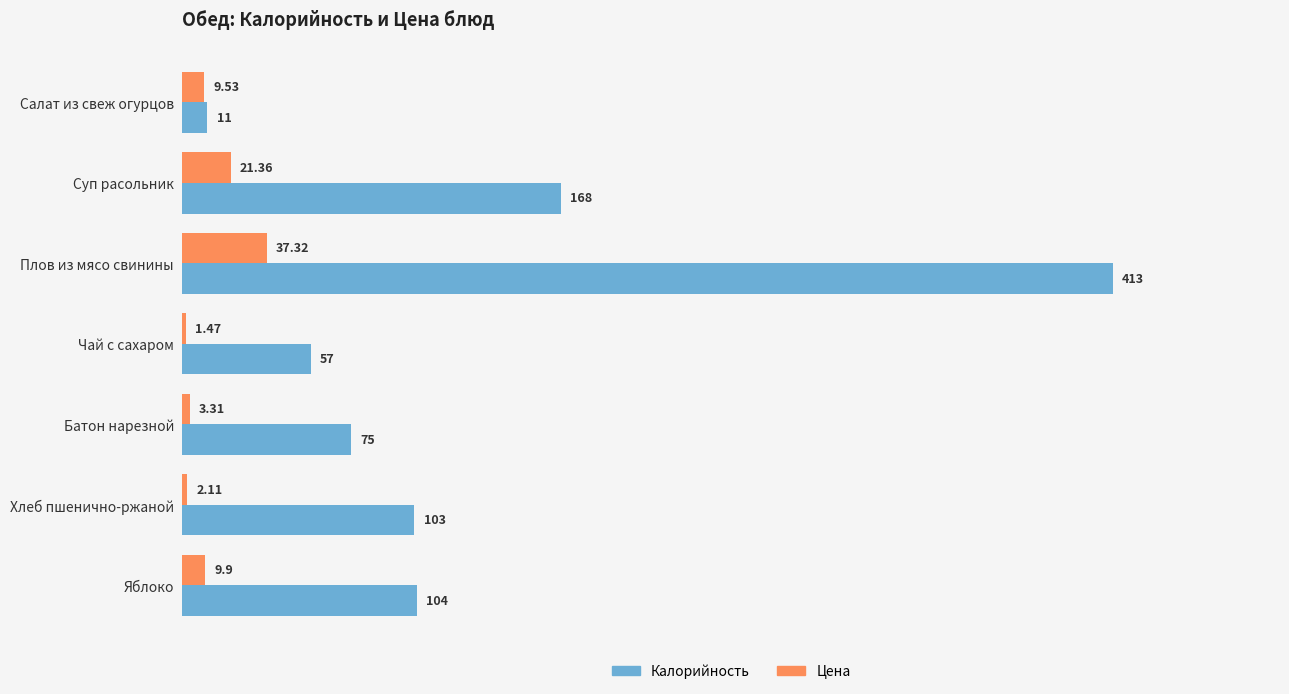

At which category does the chart reach its peak across all series?

Плов из мясо свинины